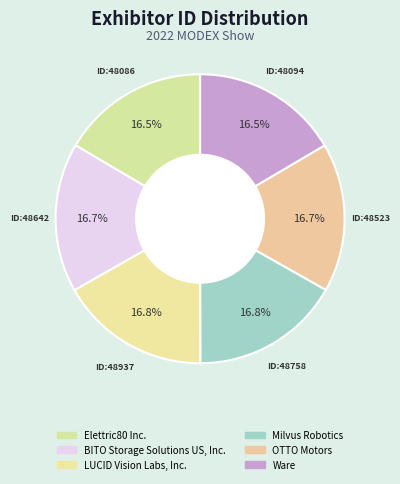

Which slice is the smallest?

Elettric80 Inc.